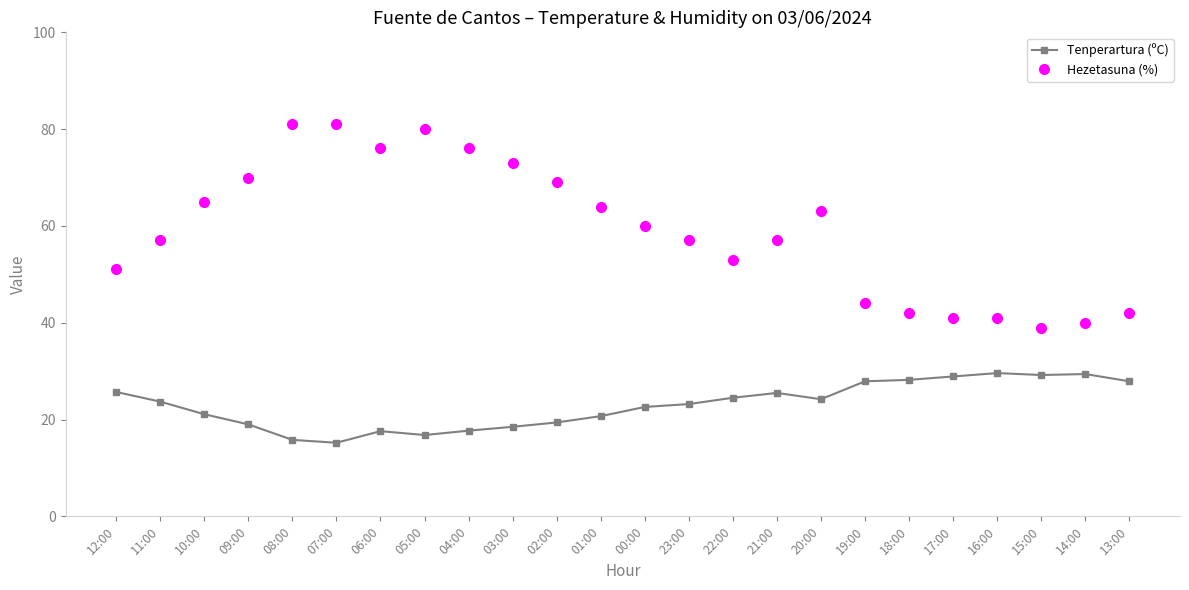

What is the smallest value displayed?

15.2